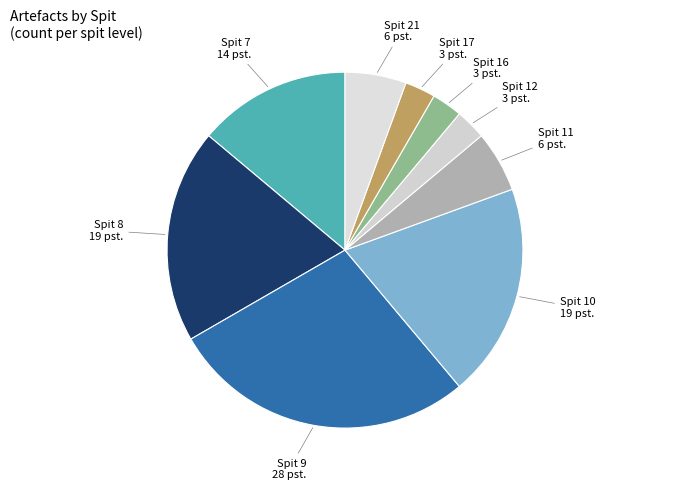

Is the sum of Spit 10 and Spit 7 greater than half?

No